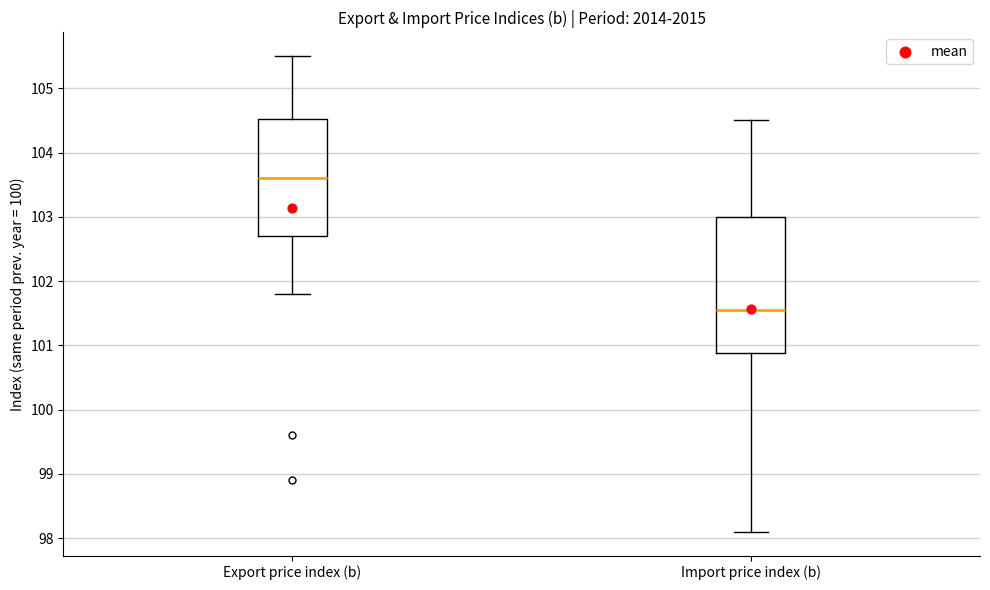

Reading left to right, read every box against the y-axis: the position of its median line, the range the box covers, and the ends of its whiskers. The values are not printed on the chart, so give them approximately, as read against the axis.

Export price index (b): median 103.6, box 102.7 to 104.5, whiskers 101.8 to 105.5
Import price index (b): median 101.6, box 100.9 to 103.0, whiskers 98.1 to 104.5